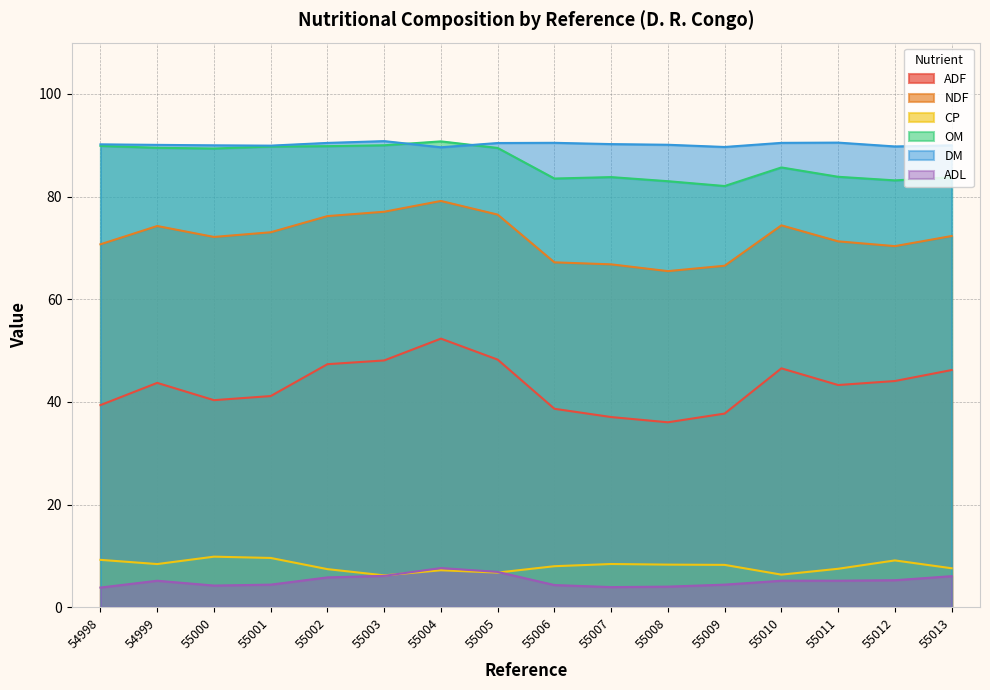

True or false: ADL and OM intersect in this chart.

False